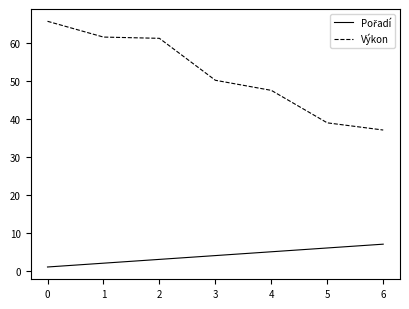

The value of Výkon at 4 is 47.4. True or false?

True